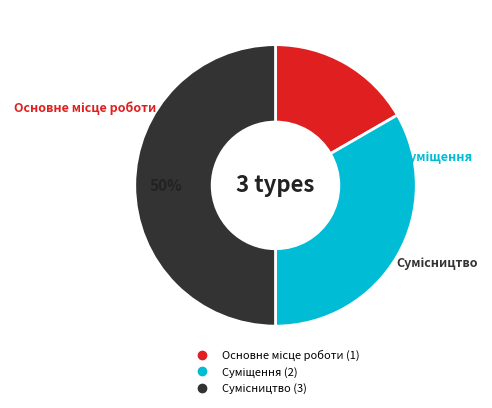

To the nearest percent, what is the average slice percentage?

33%